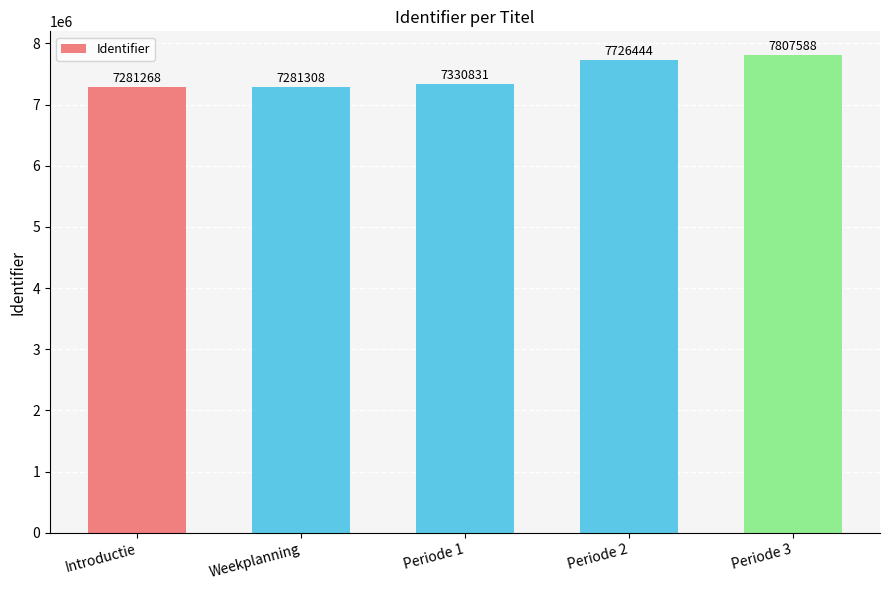

Reading left to right, list all the values displayed in this chart.

Introductie=7281268	Weekplanning=7281308	Periode 1=7330831	Periode 2=7726444	Periode 3=7807588